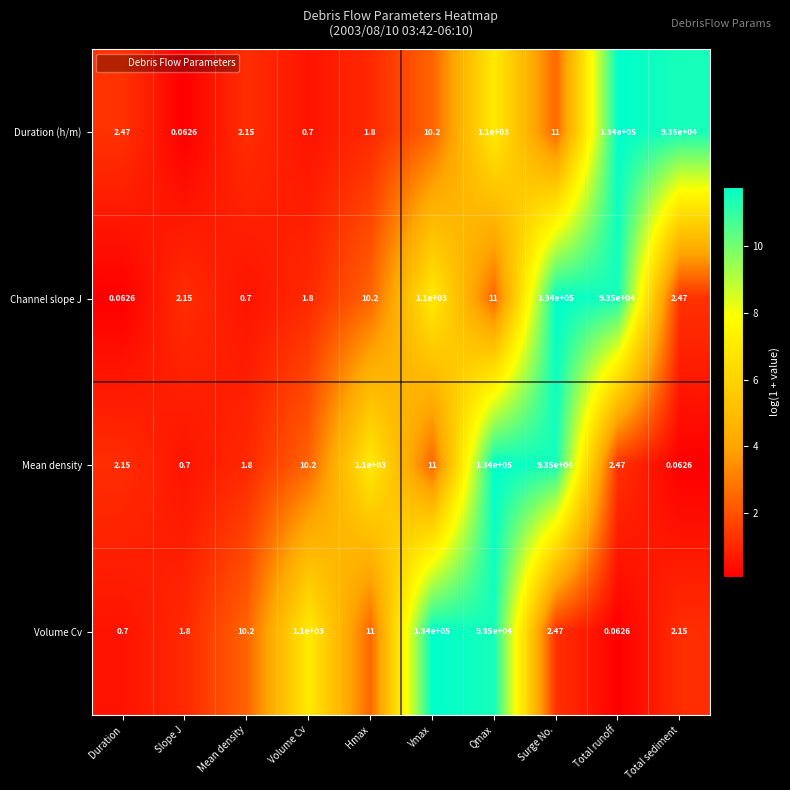

Which category has the lowest value in the Channel slope J series?

Duration